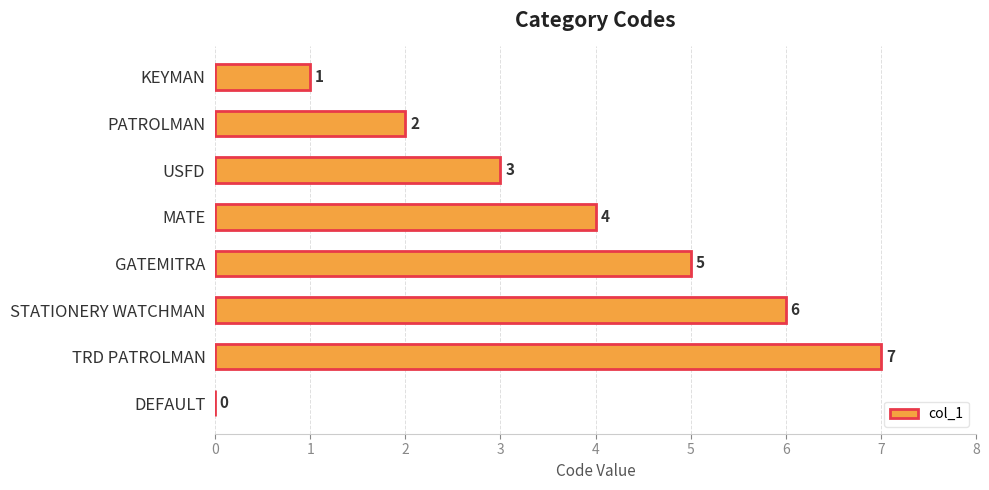

Which label corresponds to the largest value in the chart?

TRD PATROLMAN